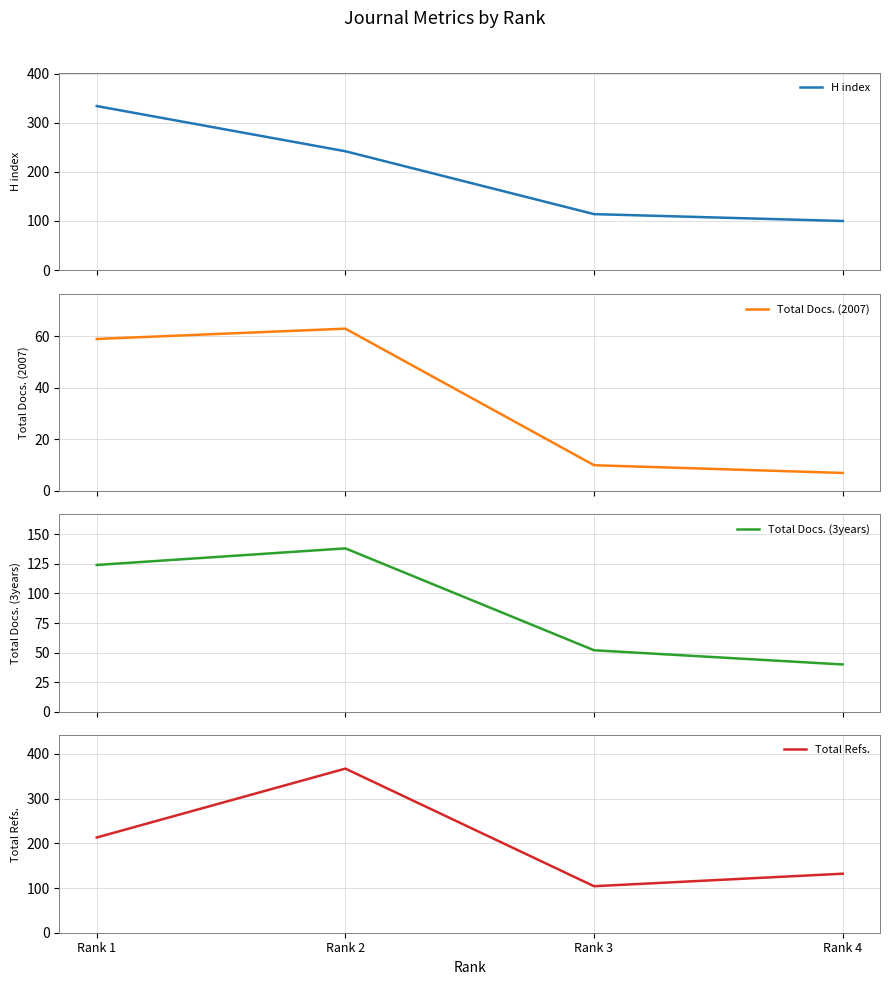

True or false: Total Docs. (3years) has more than 2 points higher than both neighbors.

False